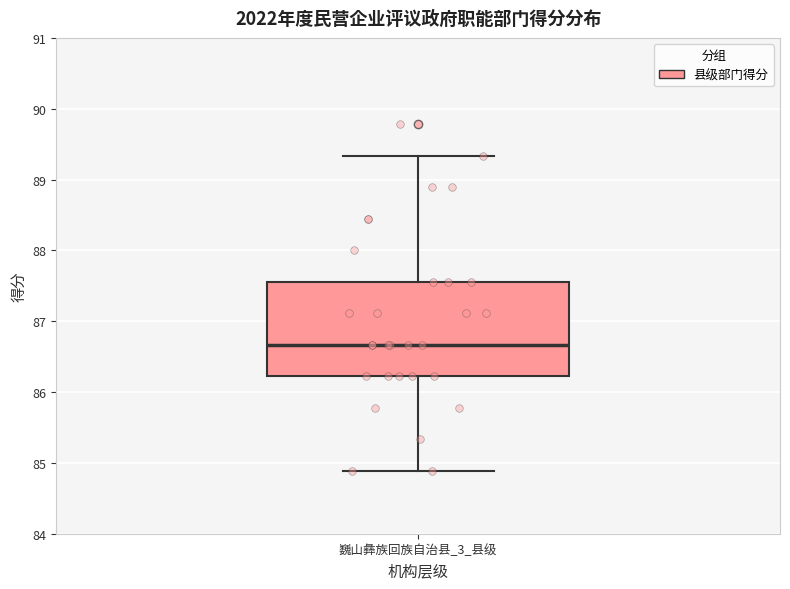

Where is the lower edge of the box for 巍山彝族回族自治县_3_县级 on the y-axis? The values are not printed on the chart, so give them approximately, as read against the axis.

86.2